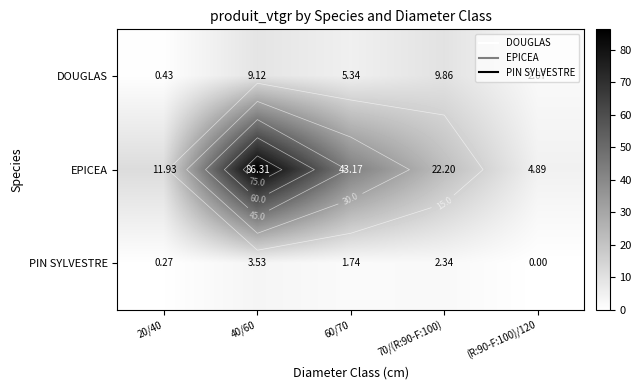

What value does the EPICEA series have at 20/40?

11.9